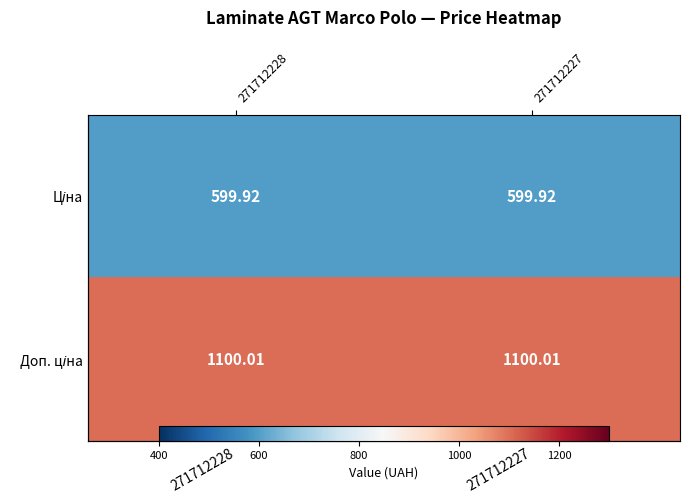

The Доп. ціна series shows 1100.0 at 271712228. True or false?

True